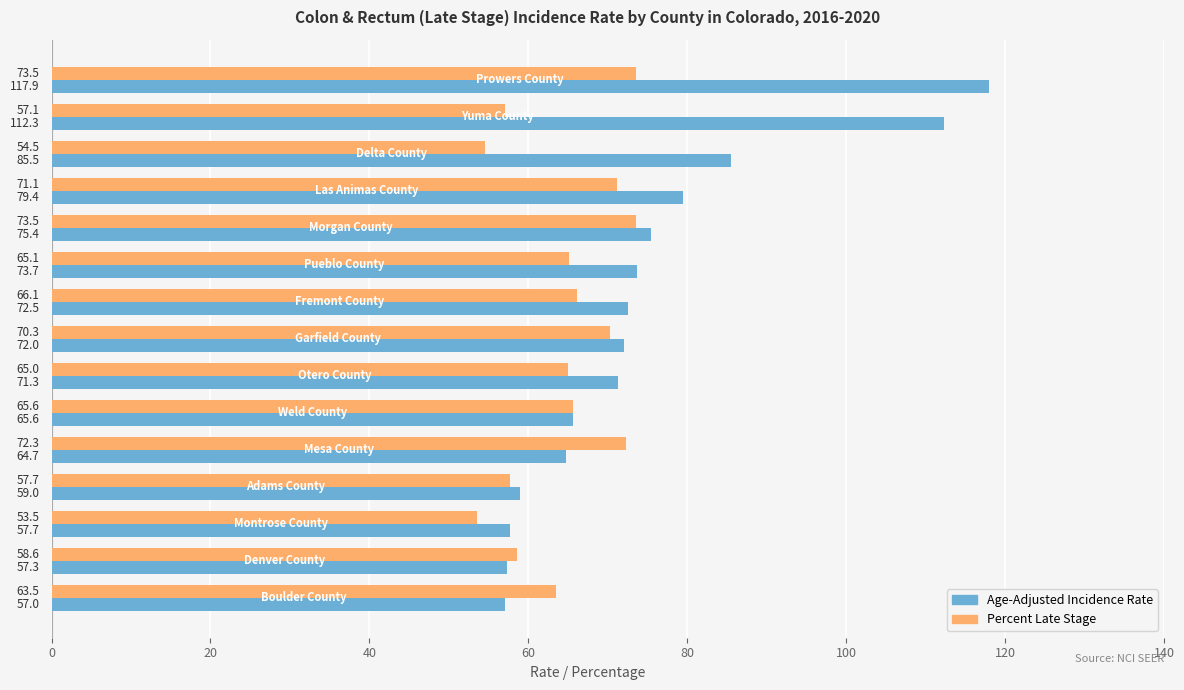

How many categories are shown in the chart?

15